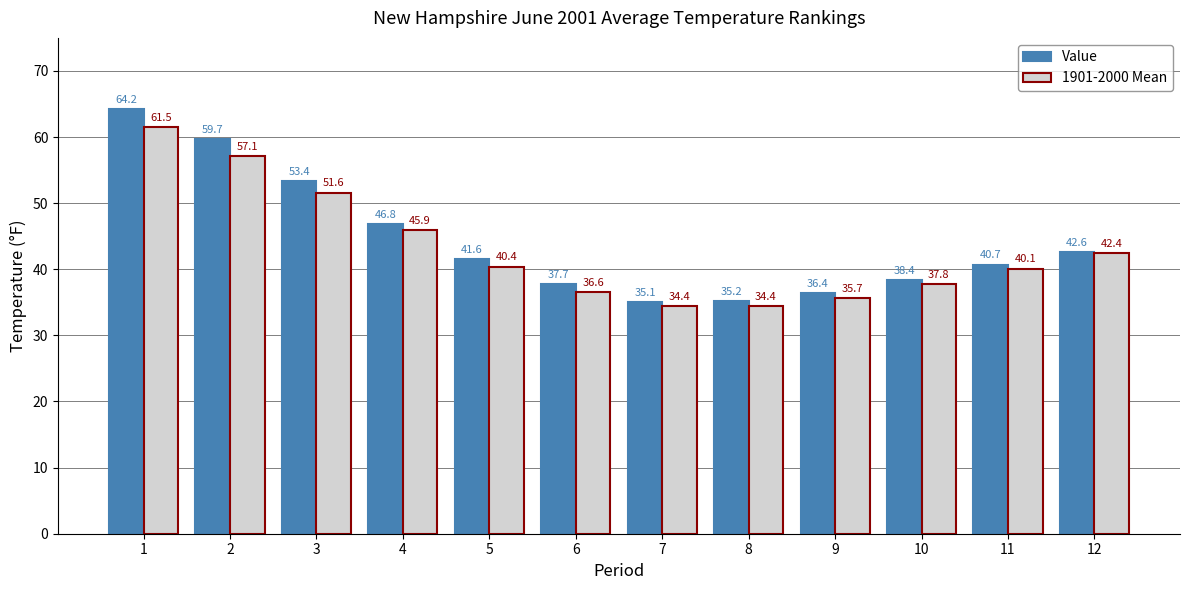

What is the difference between the second highest and second lowest values in the 1901-2000 Mean series?

22.7